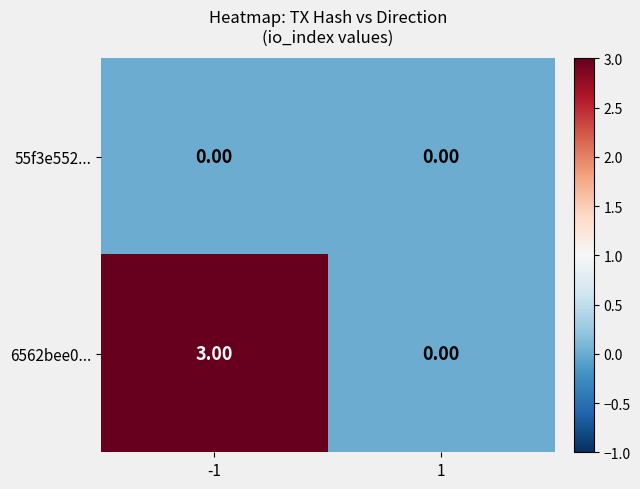

What is the total value across all series at -1?

3